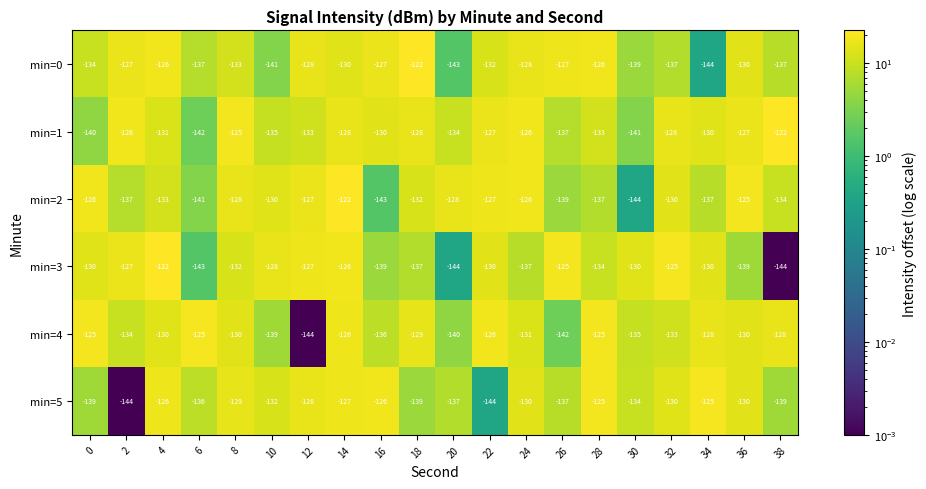

What value does the min=5 series have at 30?

-134